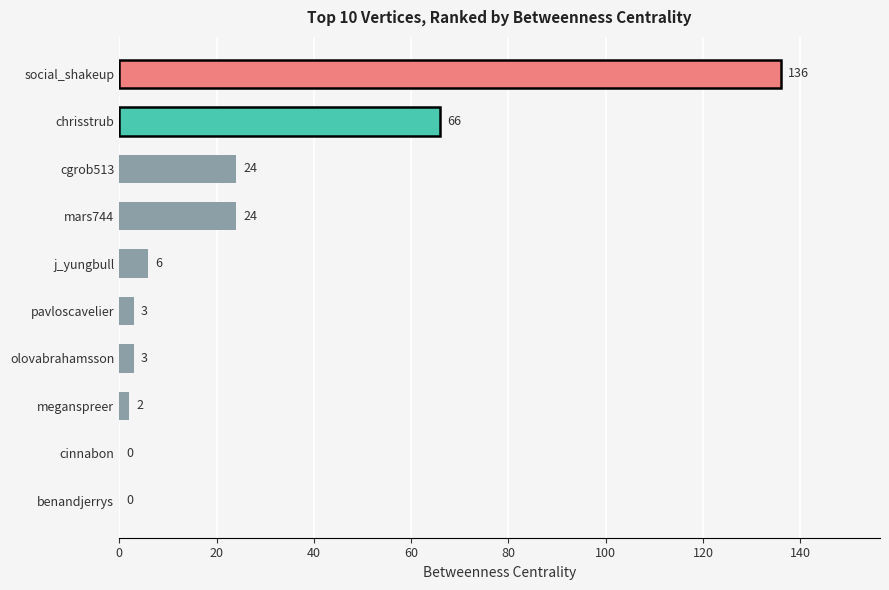

What is the sum of the values at social_shakeup and mars744?

160